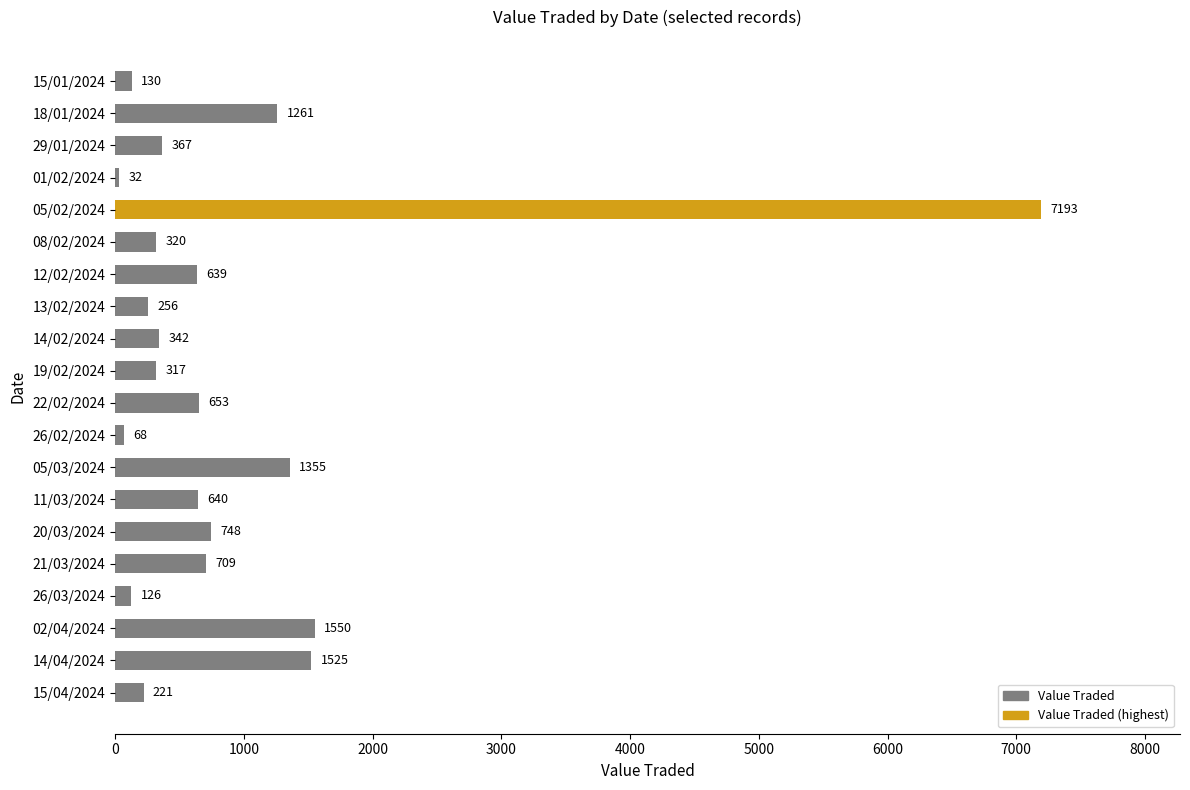

List the labels in order of value, largest first.

05/02/2024, 02/04/2024, 14/04/2024, 05/03/2024, 18/01/2024, 20/03/2024, 21/03/2024, 22/02/2024, 11/03/2024, 12/02/2024, 29/01/2024, 14/02/2024, 08/02/2024, 19/02/2024, 13/02/2024, 15/04/2024, 15/01/2024, 26/03/2024, 26/02/2024, 01/02/2024